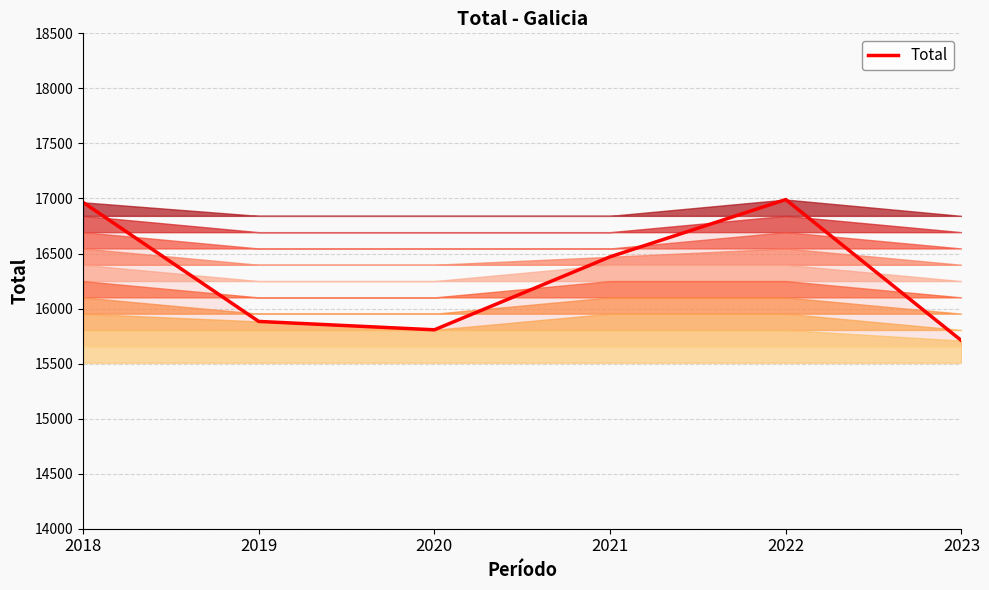

Where does the data first go above 16470?

2018